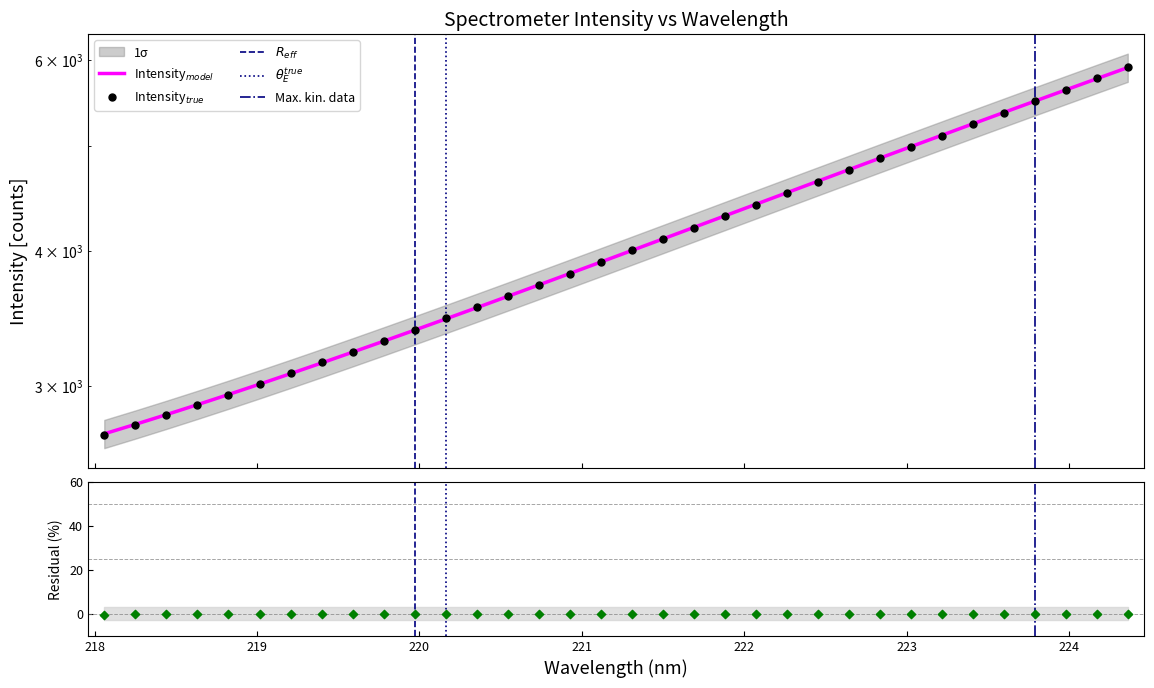

What is the change in value from 219.0156 to 221.6902?

+1183.6